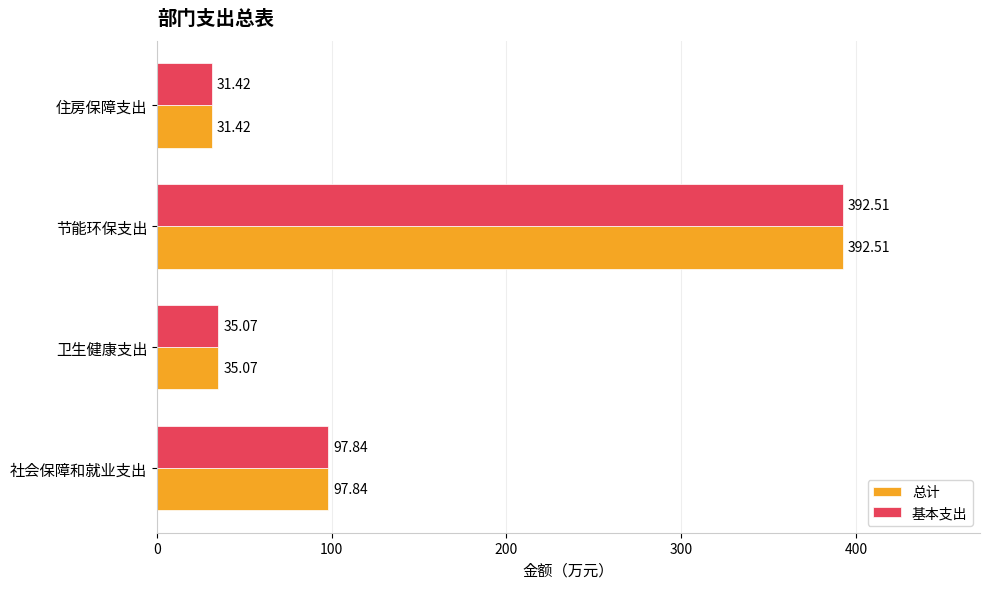

List the labels in order of 总计 value, smallest first.

住房保障支出, 卫生健康支出, 社会保障和就业支出, 节能环保支出